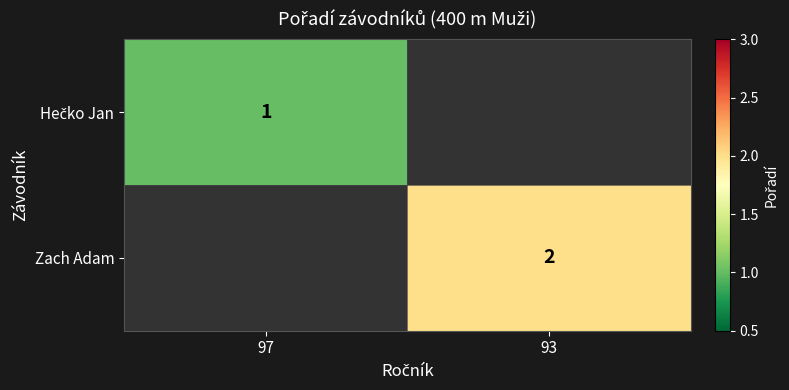

Is it true that Zach Adam equals 2 at 93?

True